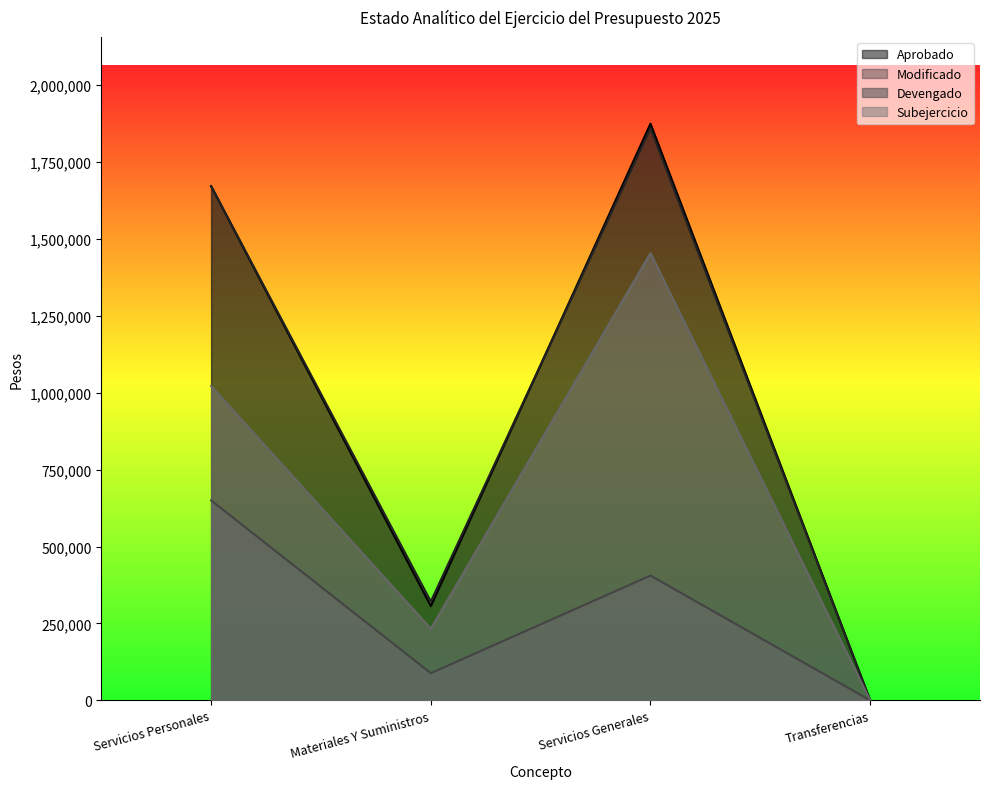

What is the value of the Modificado point at the 1st from the left?

1672108.0